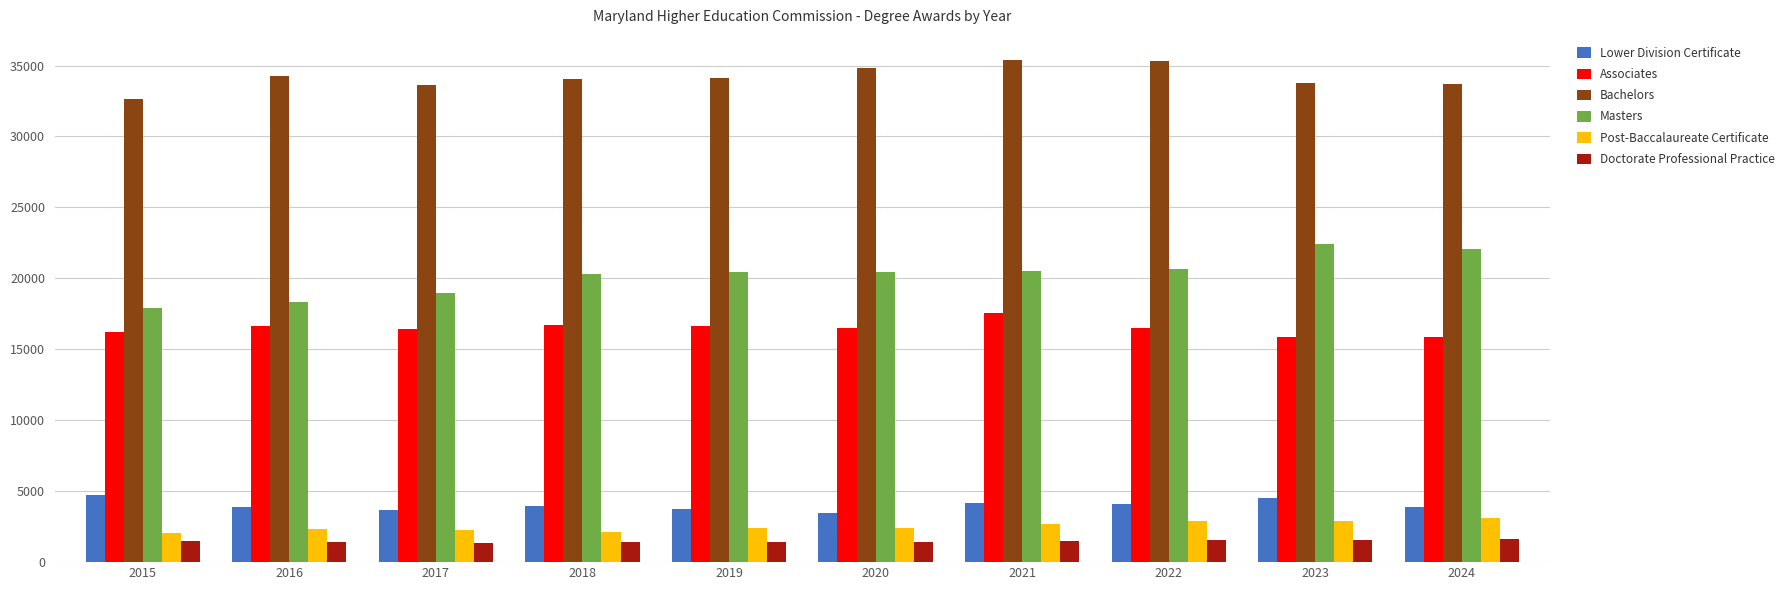

Rank the series by their maximum value, from lowest to highest.

Doctorate Professional Practice, Post-Baccalaureate Certificate, Lower Division Certificate, Associates, Masters, Bachelors